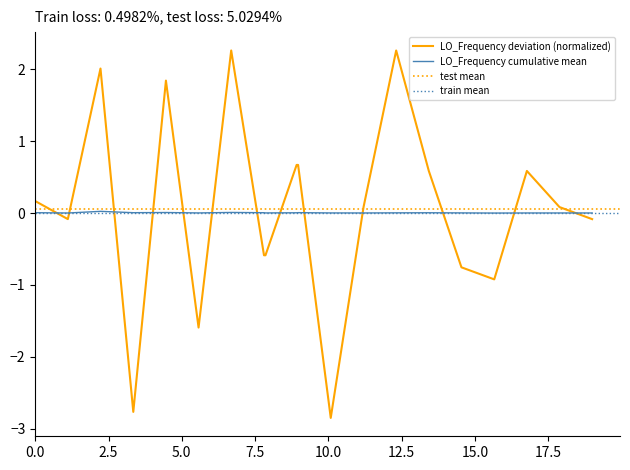

What is the difference between the second highest and second lowest values?

5.0